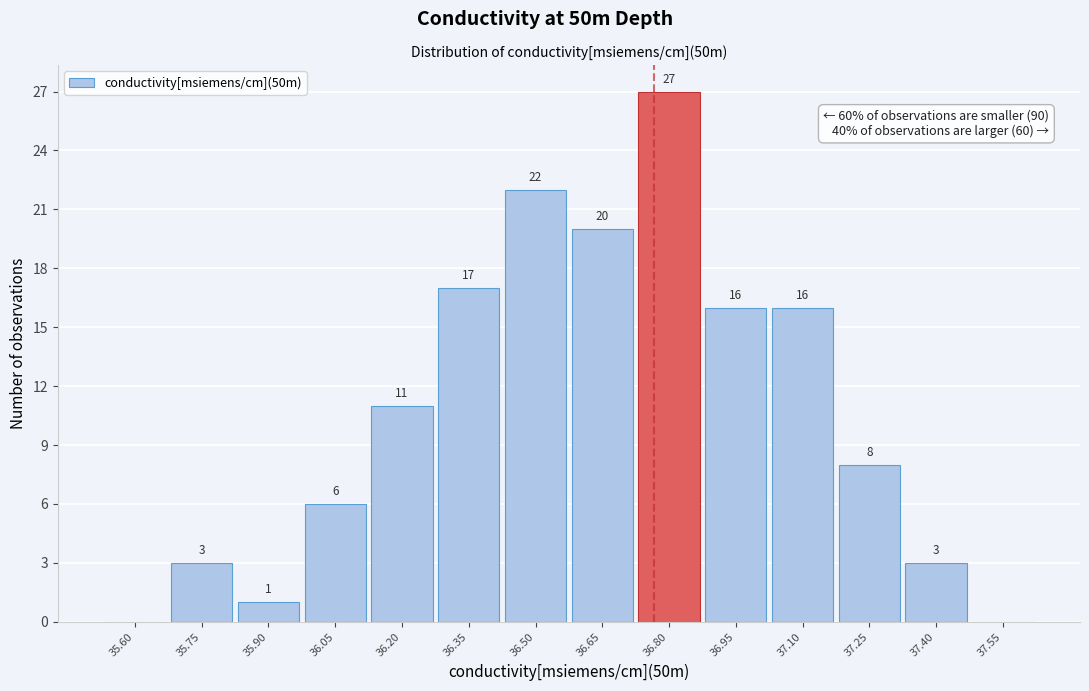

Reading left to right, what are all the values shown in this chart?

35.60=0	35.75=3	35.90=1	36.05=6	36.20=11	36.35=17	36.50=22	36.65=20	36.80=27	36.95=16	37.10=16	37.25=8	37.40=3	37.55=0